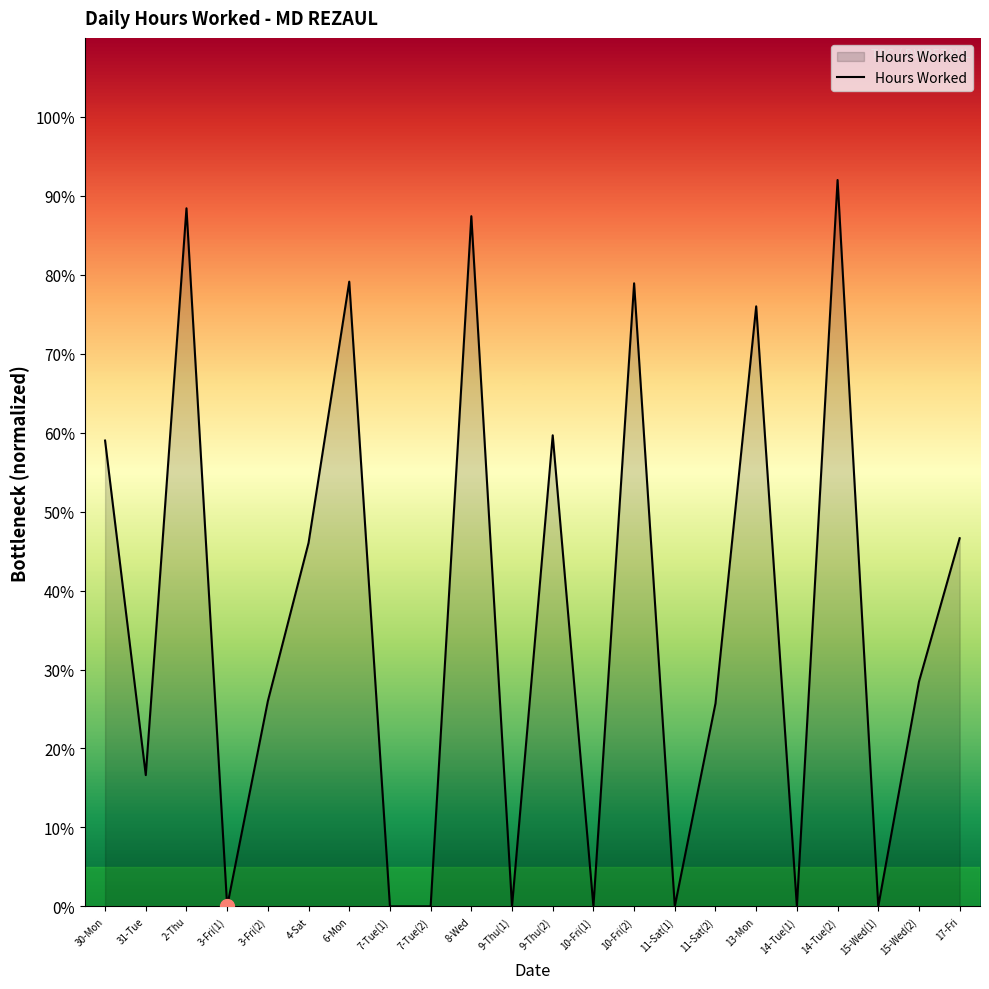

What is the change in value from 30-Mon to 7-Tue(1)?

-59.0